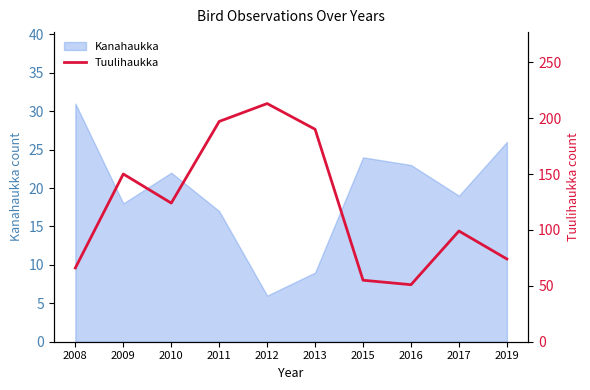

How many values exceed 124?

4